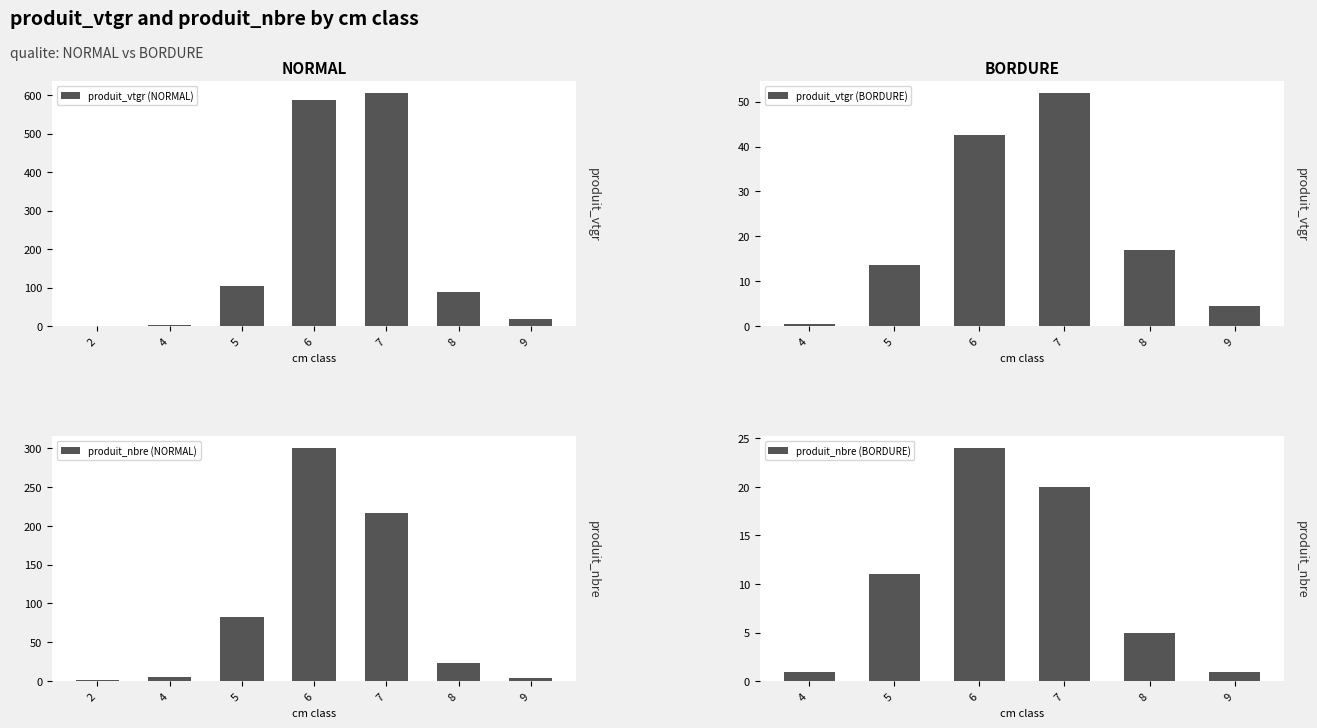

What is the maximum value for produit_vtgr (NORMAL)?

605.7